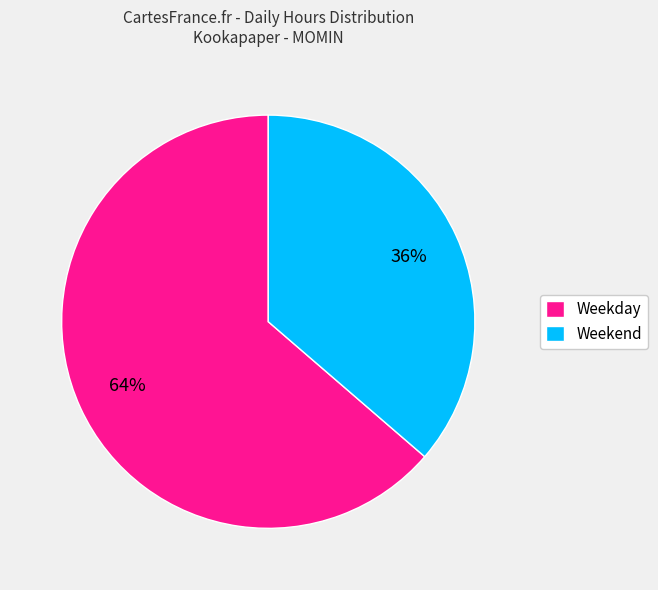

To the nearest percent, what percentage of the pie is Weekday?

64%